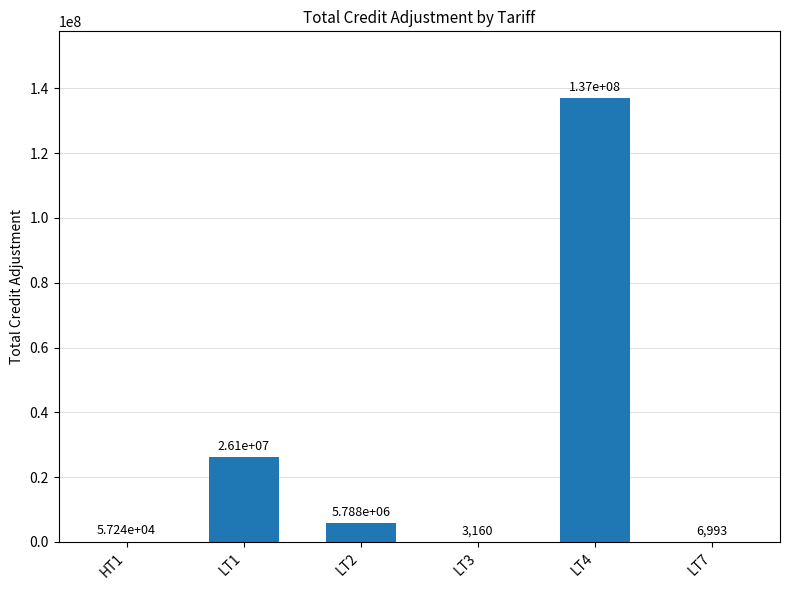

What is the sum of the values at LT2 and HT1?

5844867.1